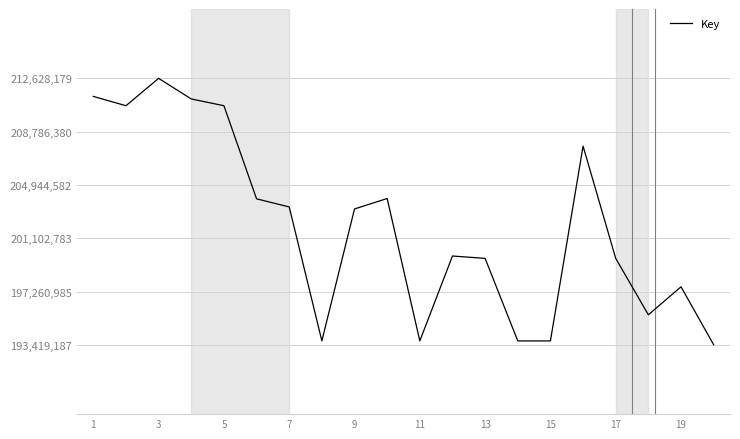

How many lines are shown in the chart?

1